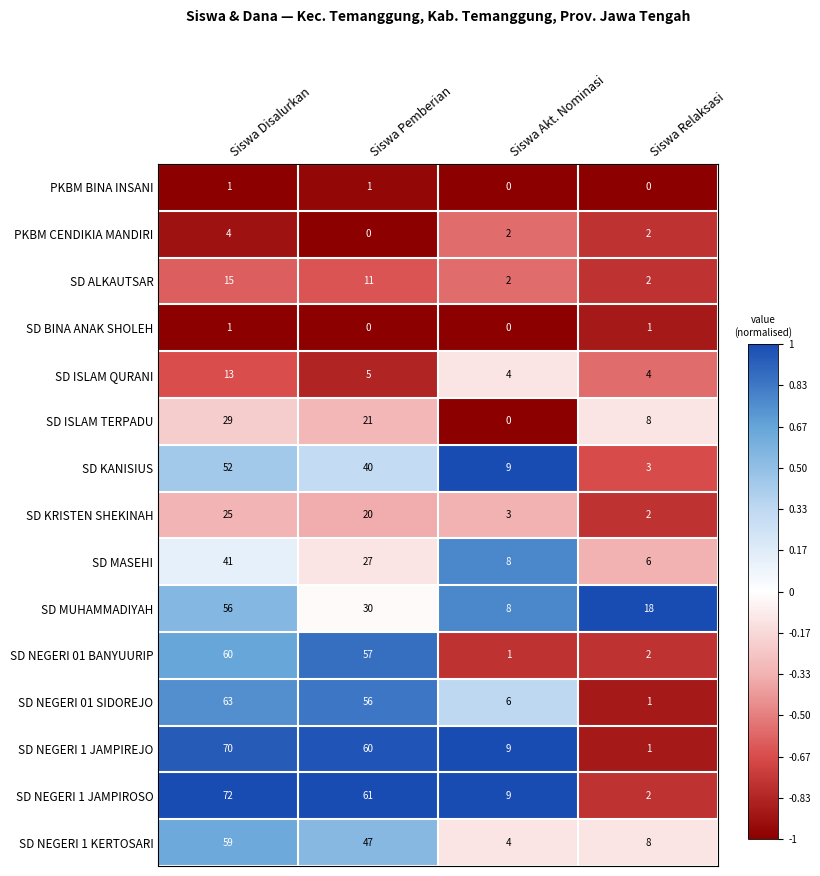

What is the average value of the SD MUHAMMADIYAH series?

28